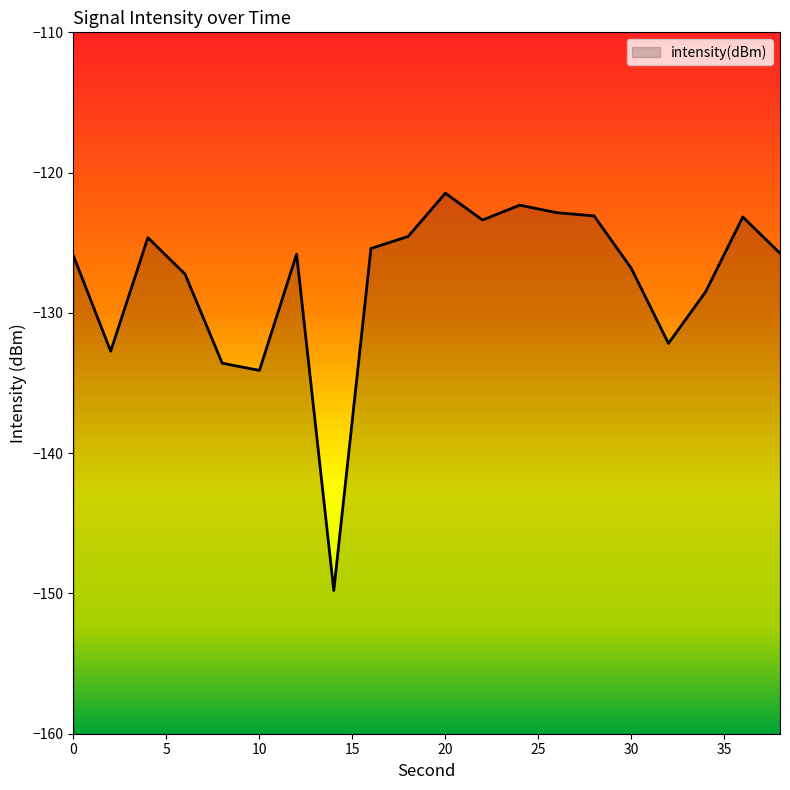

Is it true that the value at 20 is -121.5?

True